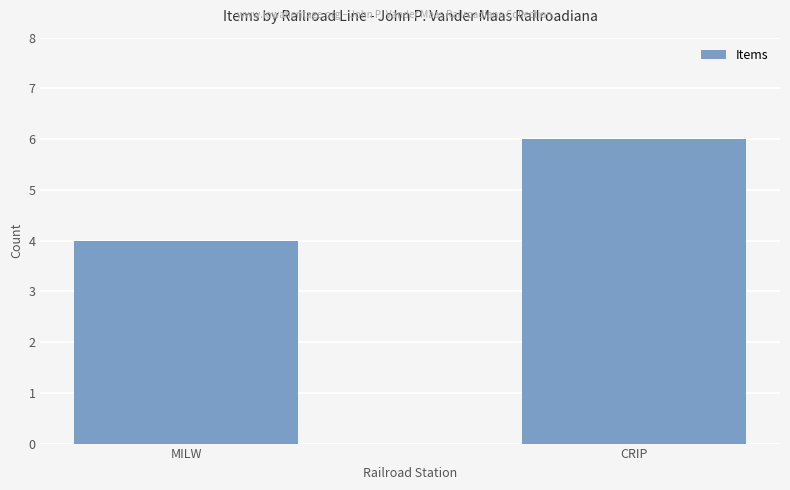

What is the label of the 1st bar from the left?

MILW